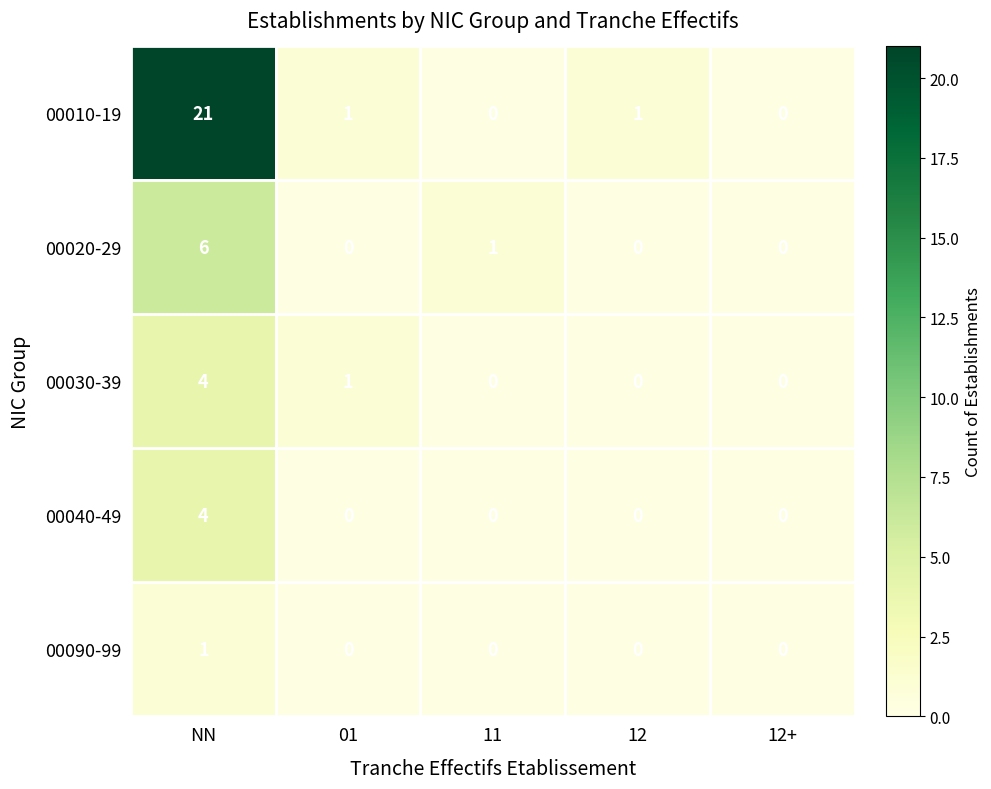

Which series has the widest spread of values?

00010-19